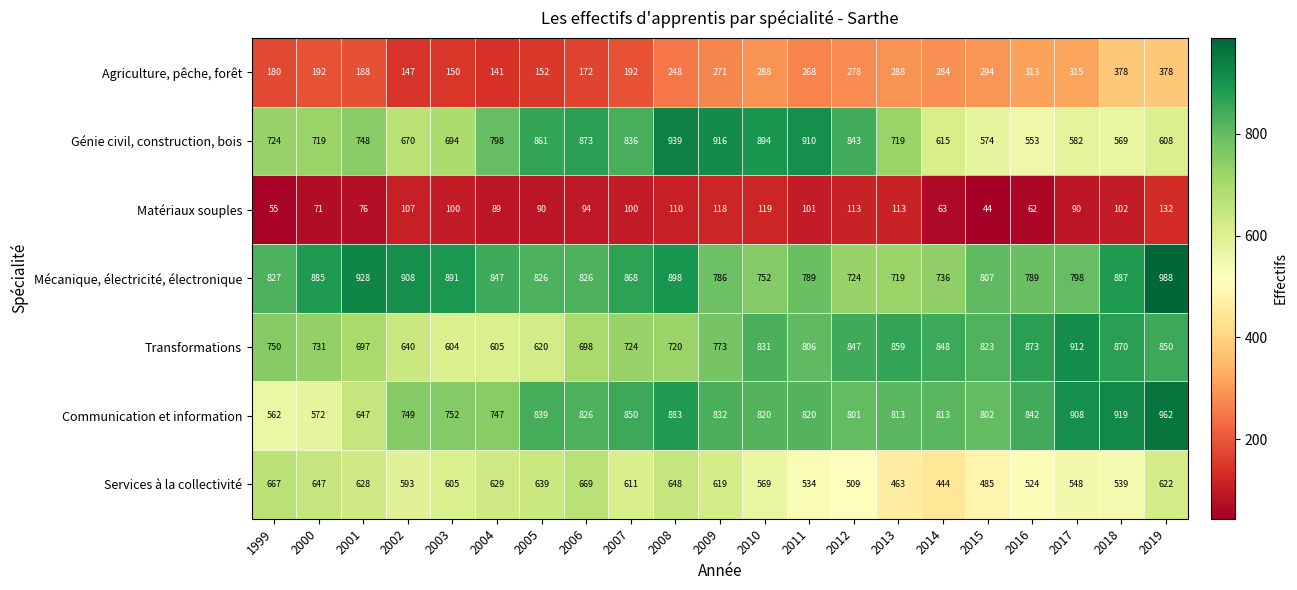

At which label does Services à la collectivité first exceed 605?

1999